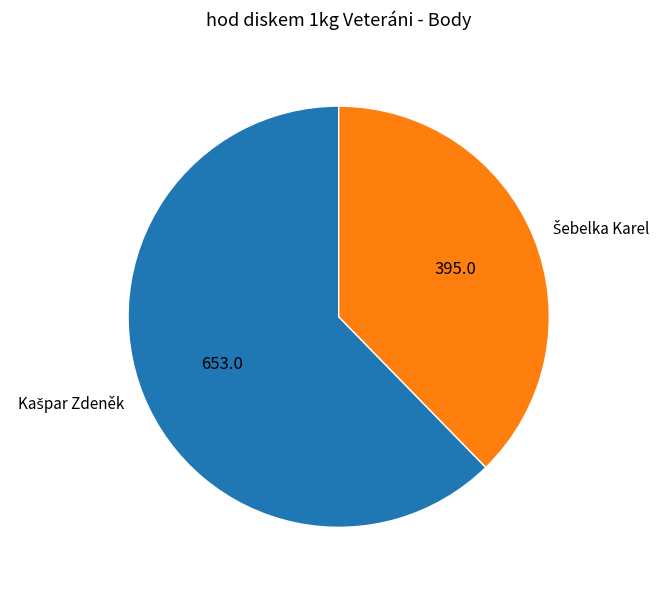

Is there any slice that represents more than half of the pie?

Yes